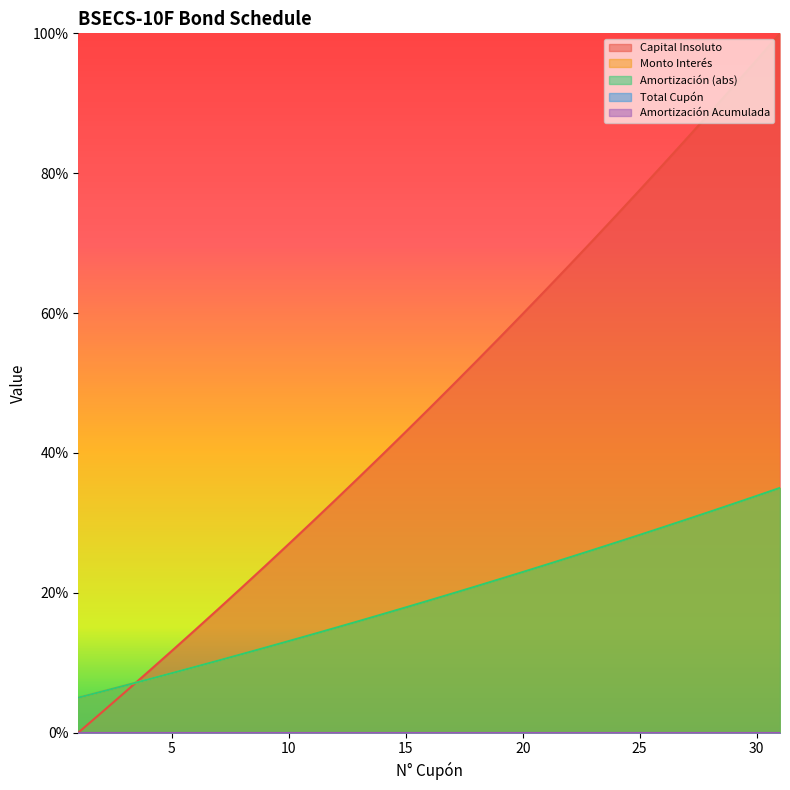

Is it true that Amortización equals 20.9 at 18?

True